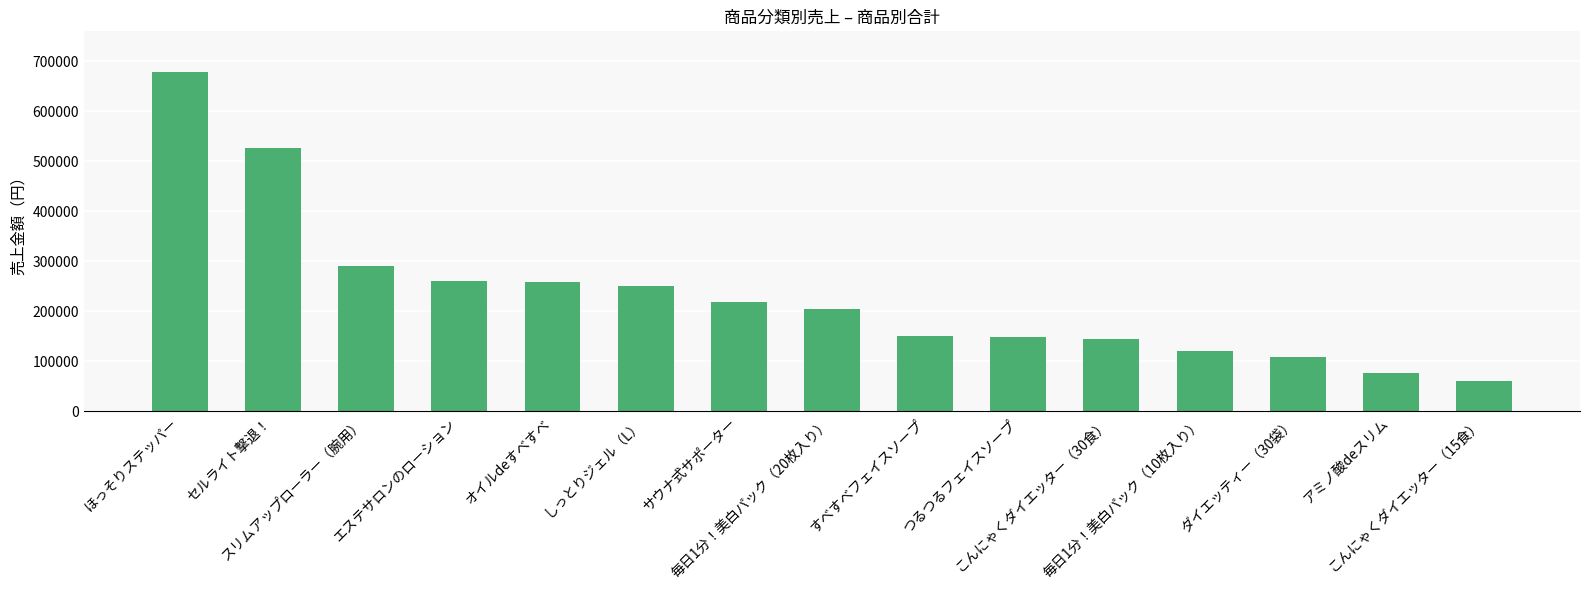

True or false: the data shows 42655 at ダイエッティー（30袋）.

False